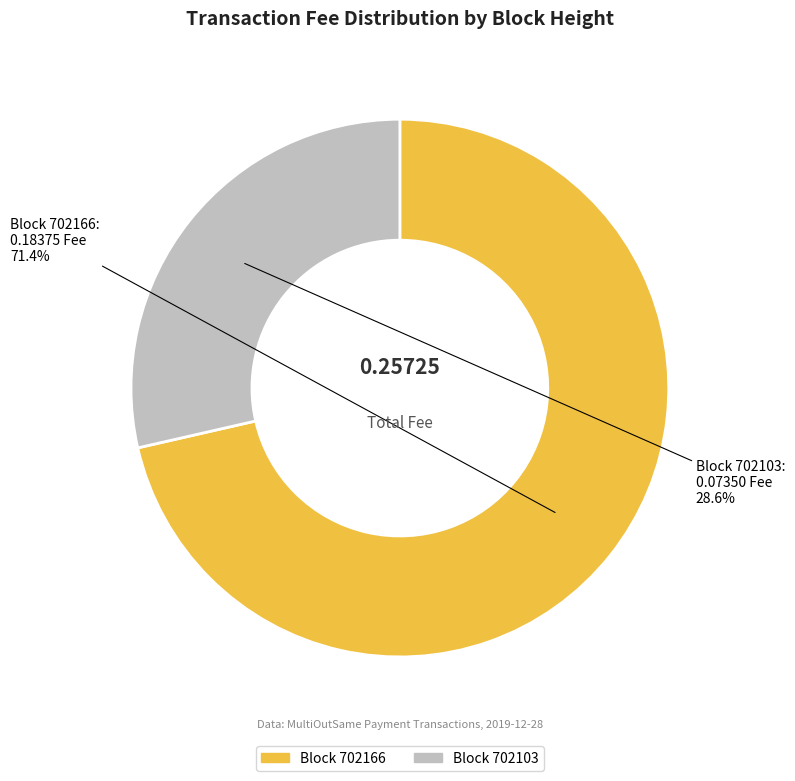

How many segments does this pie chart have?

2